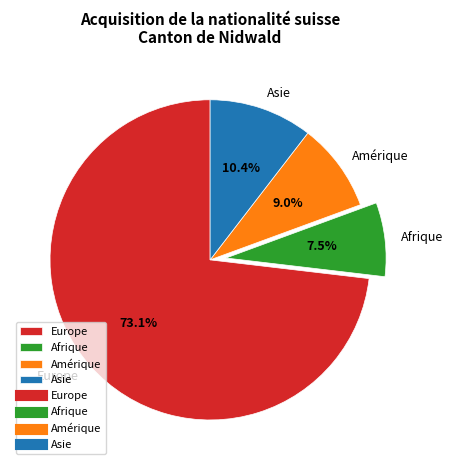

Which category has the smallest portion of the pie?

Afrique